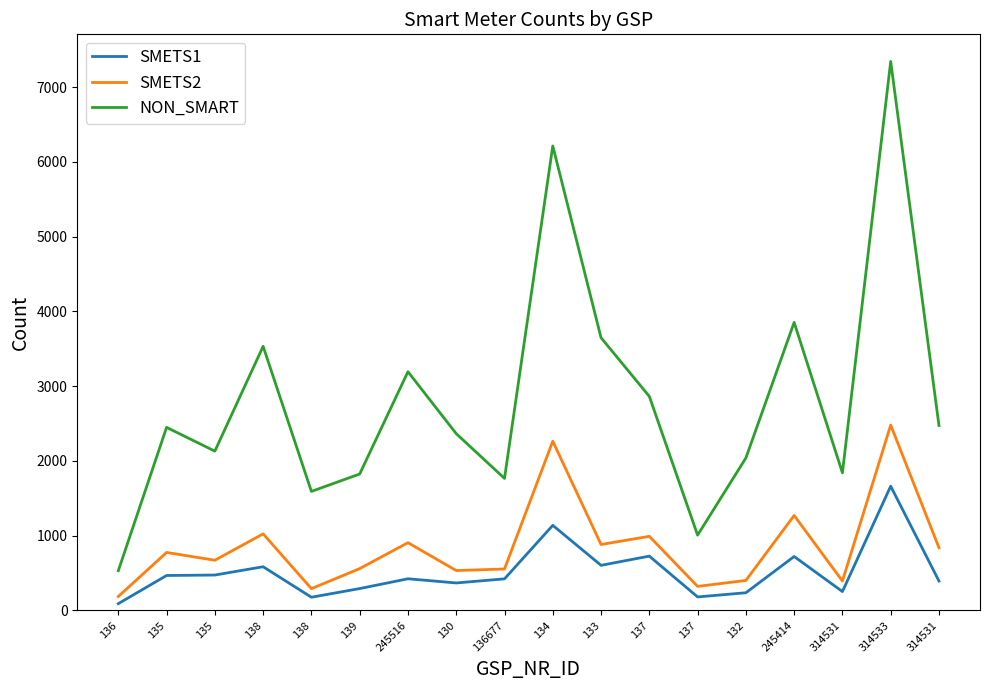

The value of SMETS2 at 138 is 1826. True or false?

False